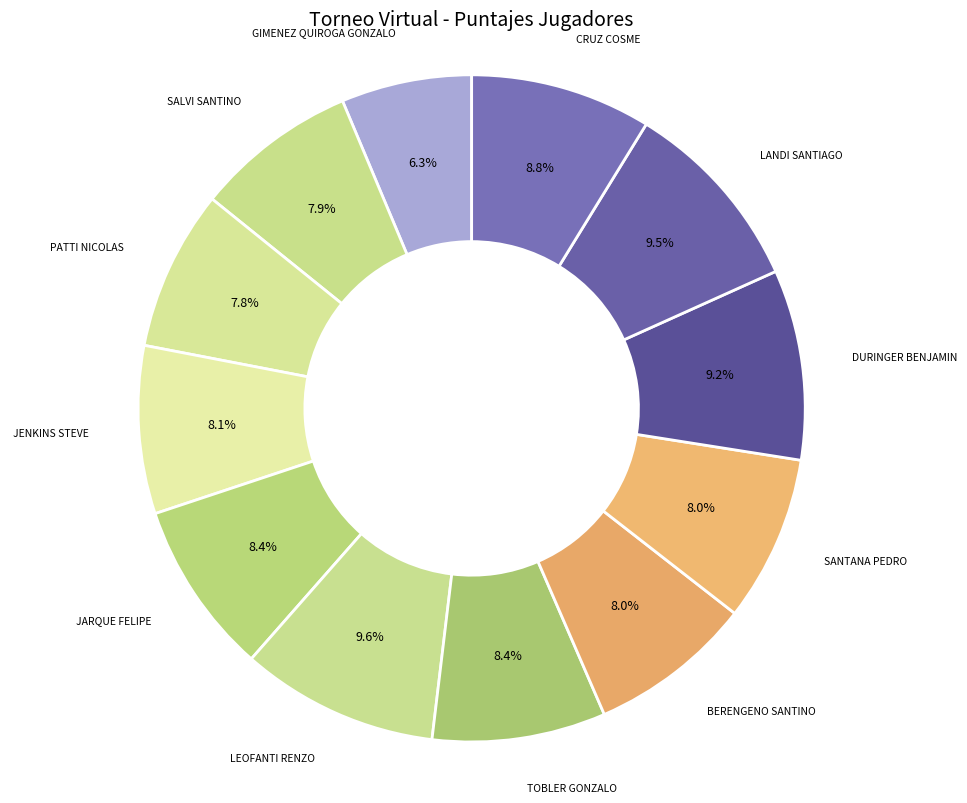

Is there a majority slice in this chart?

No